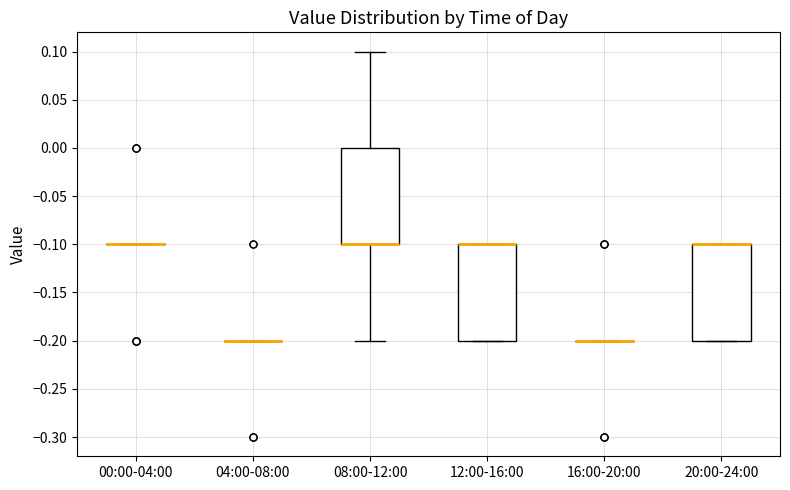

Where is the lower edge of the box for 12:00-16:00 on the y-axis? The values are not printed on the chart, so give them approximately, as read against the axis.

-0.2